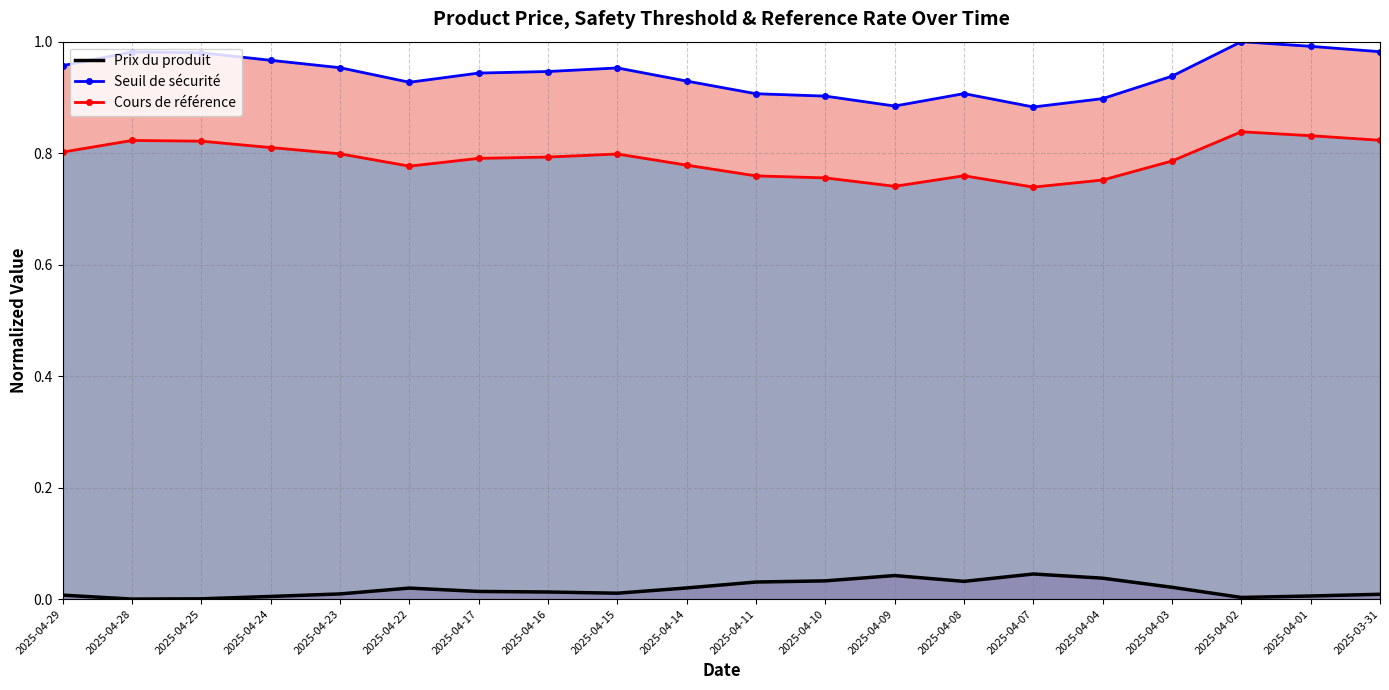

True or false: Seuil de sécurité and Cours de référence intersect in this chart.

False